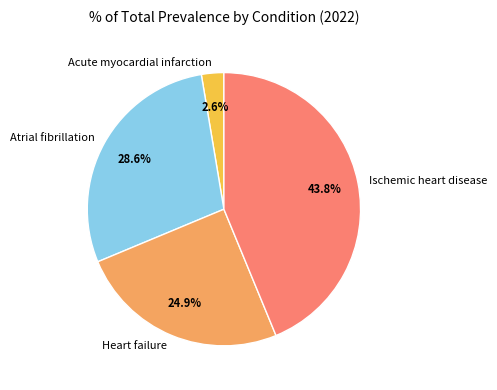

How much of the chart is everything except Atrial fibrillation?

71.4%